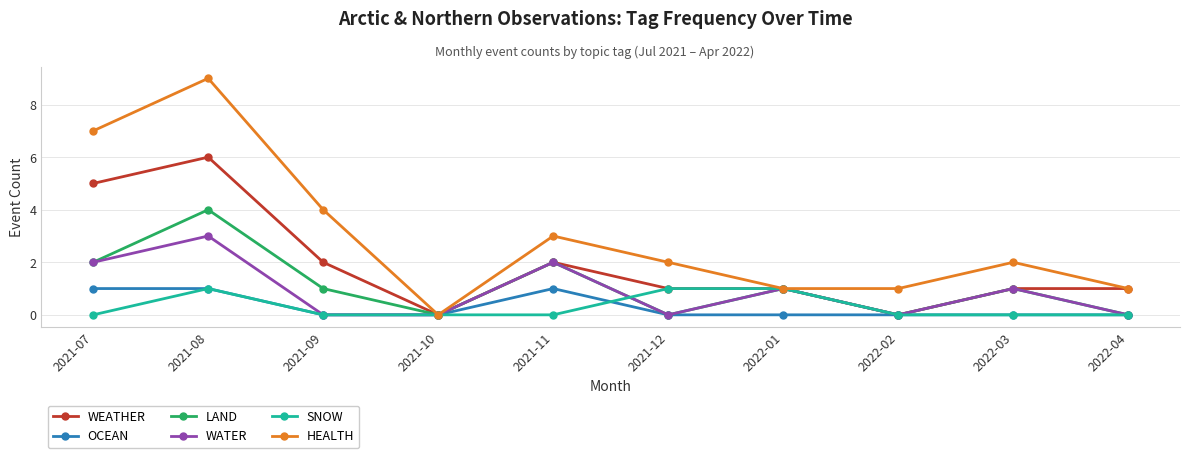

What is the value of the HEALTH point at the 6th from the left?

2